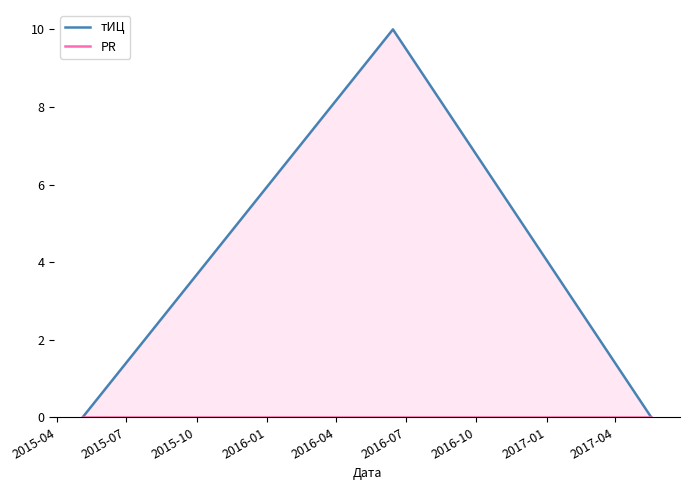

Between 2015-04 and 2015-10, which series saw the biggest shift?

тИЦ